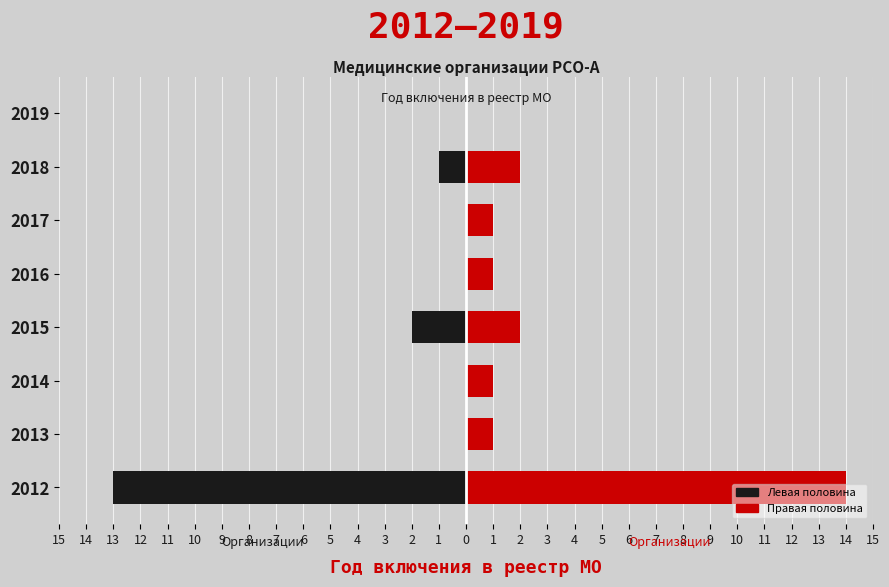

List the series in order of their overall mean, lowest first.

Левая половина, Правая половина